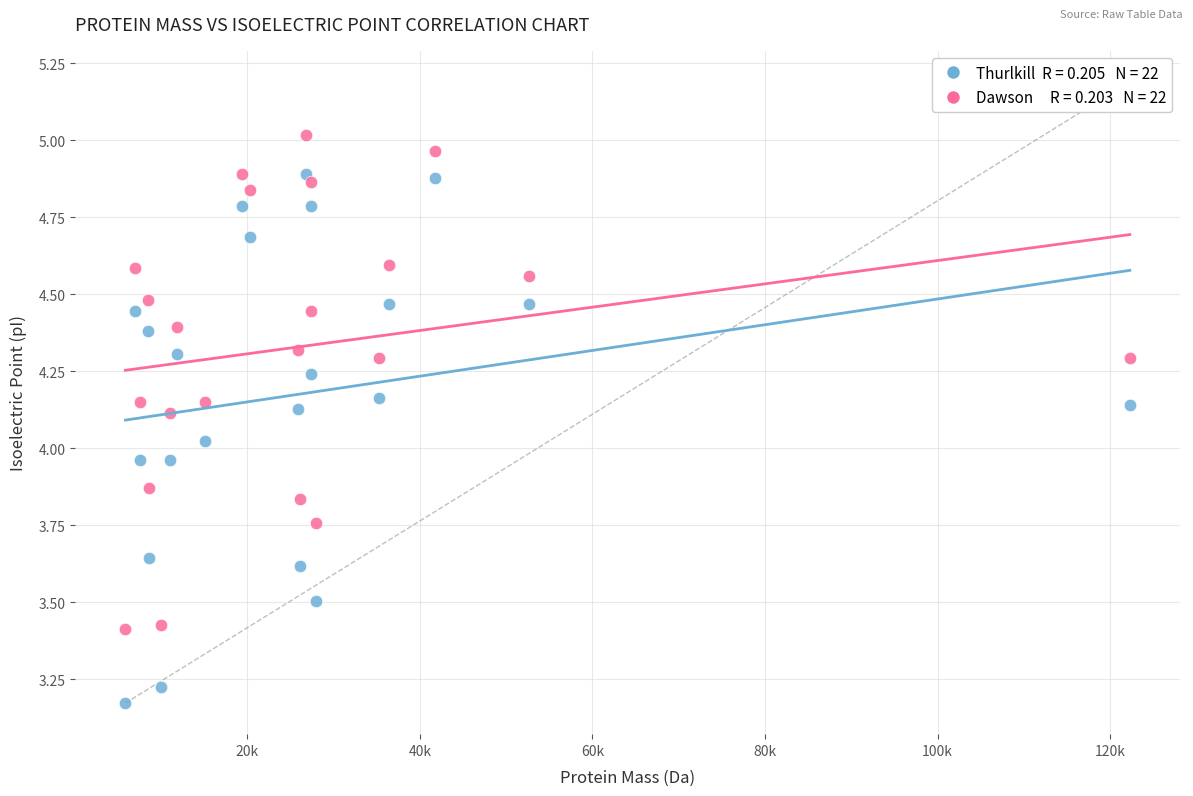

Across all data points, what is the range of Y values (max minus min)?

1.8